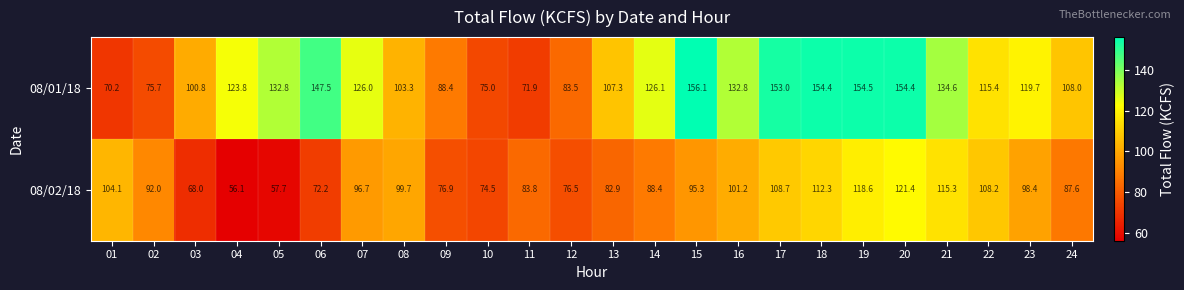

What value does the 08/01/18 series have at 18?

154.4